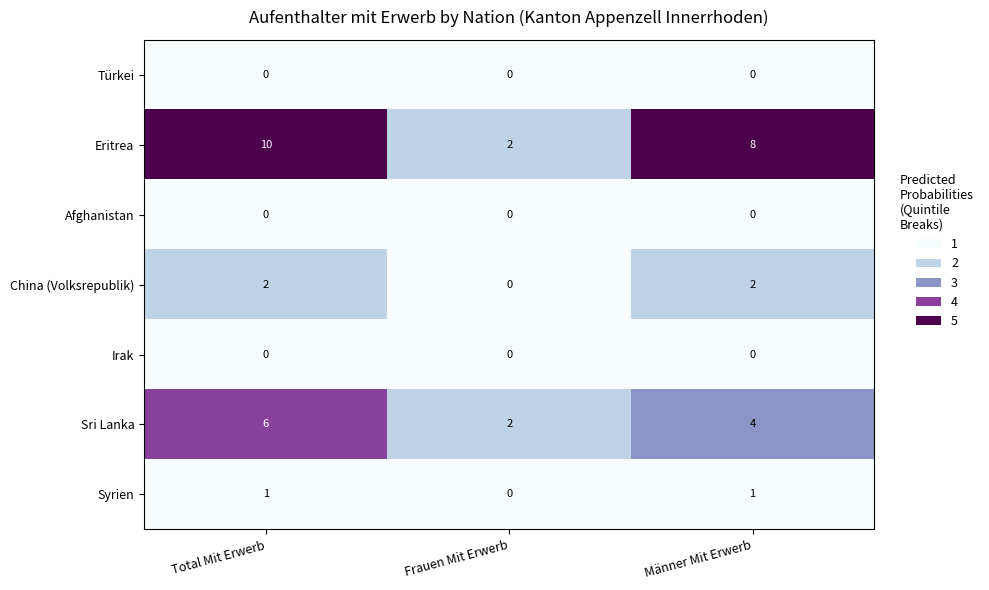

Which series has the widest spread of values?

Eritrea